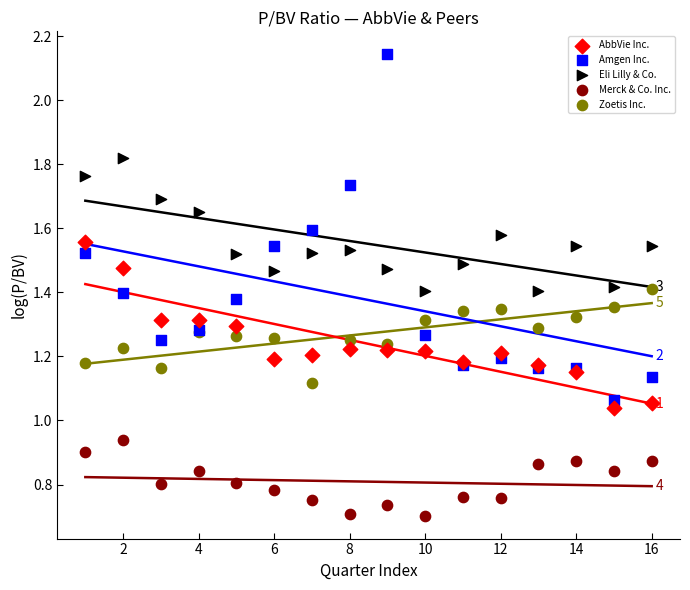

Which series has the largest Y range (max minus min)?

Amgen Inc.